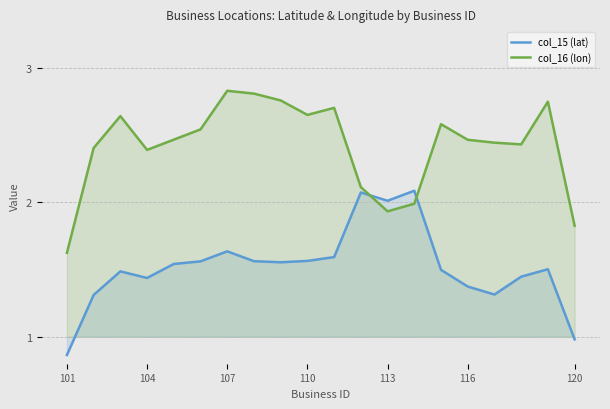

How many interior local valleys does the col_15 (lat) series have?

4